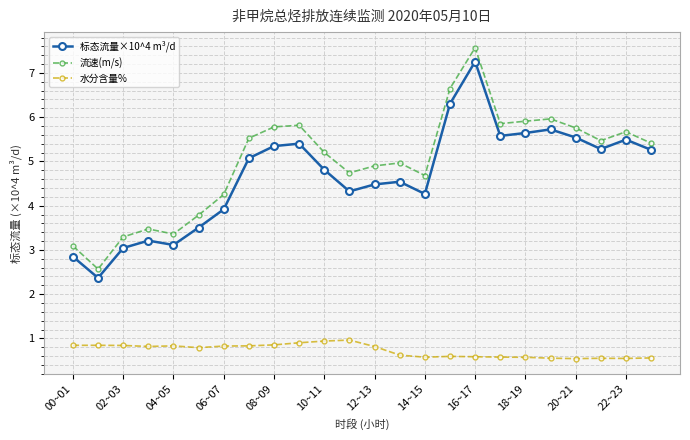

True or false: 水分含量% and 流速(m/s) intersect in this chart.

False